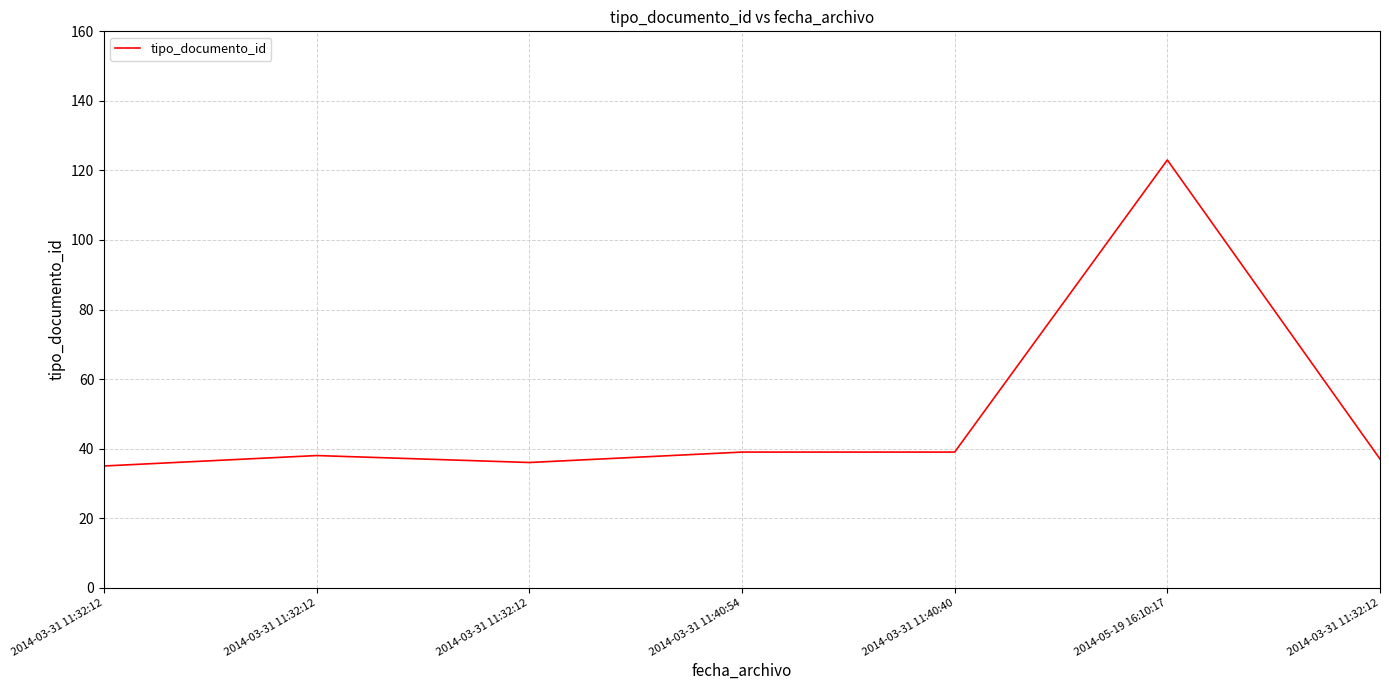

Count the number of categories in the chart.

7